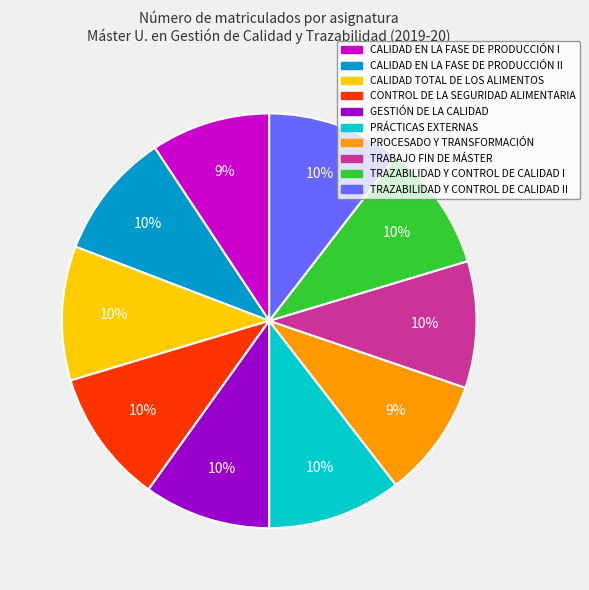

Is there any slice that represents more than half of the pie?

No